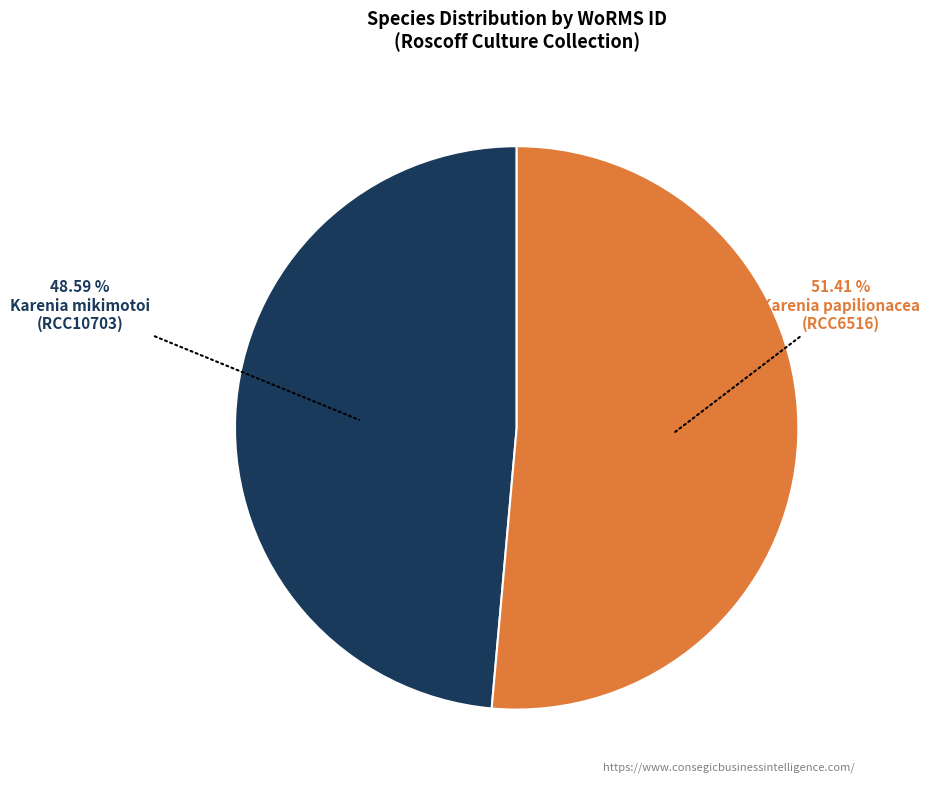

Is there a majority slice in this chart?

Yes